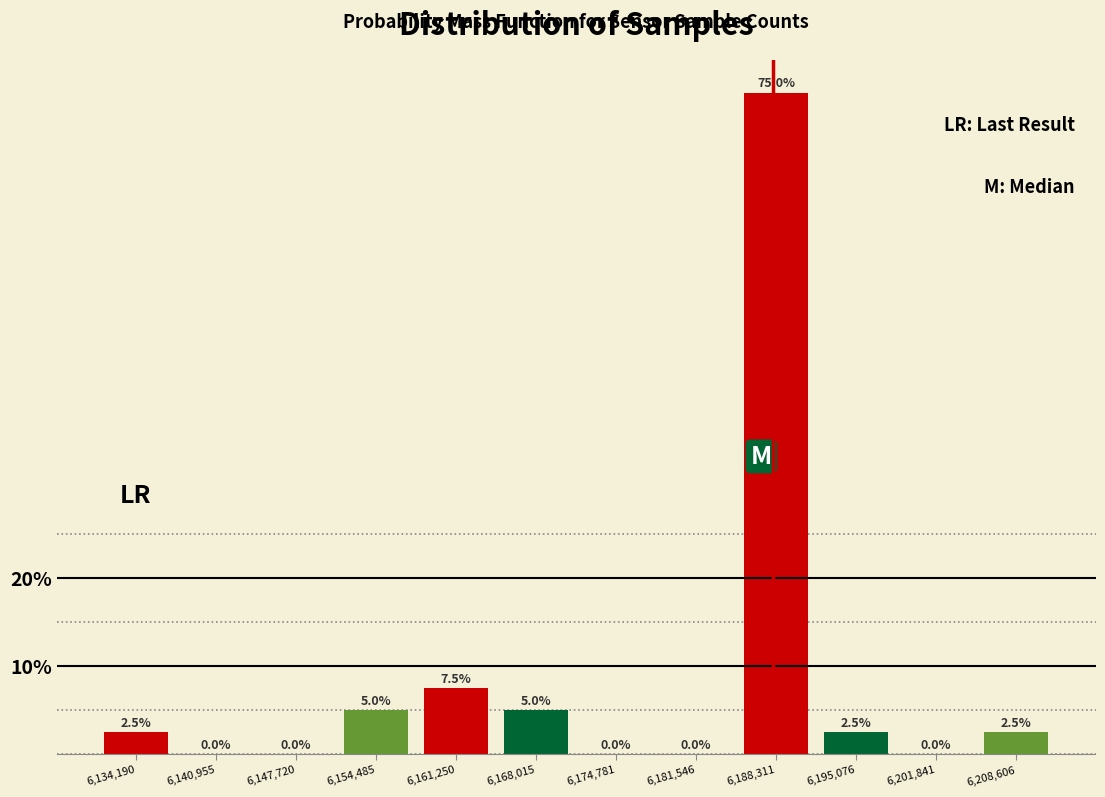

What is the height of the bar covering 6151000 to 6158000 on the x-axis? The bar edges are not printed on the chart, so give them approximately, as read against the axis.

5.0